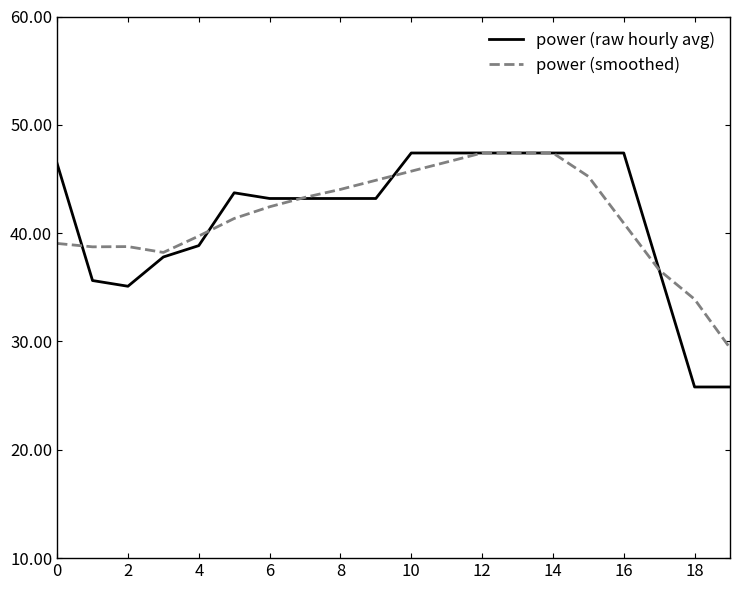

What is the maximum value for power (smoothed)?

47.4